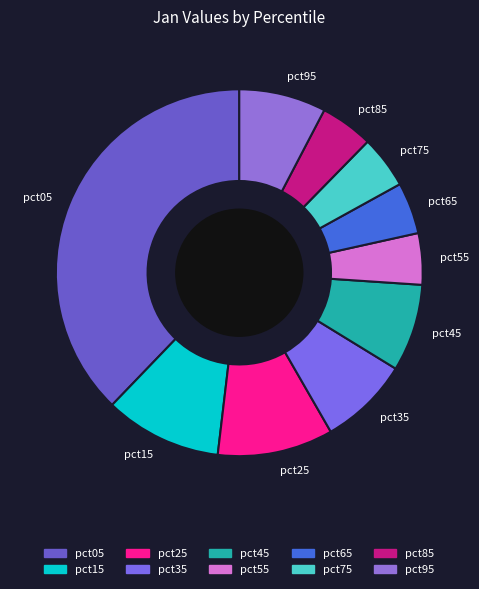

True or false: pct75 accounts for 5% of the total.

True